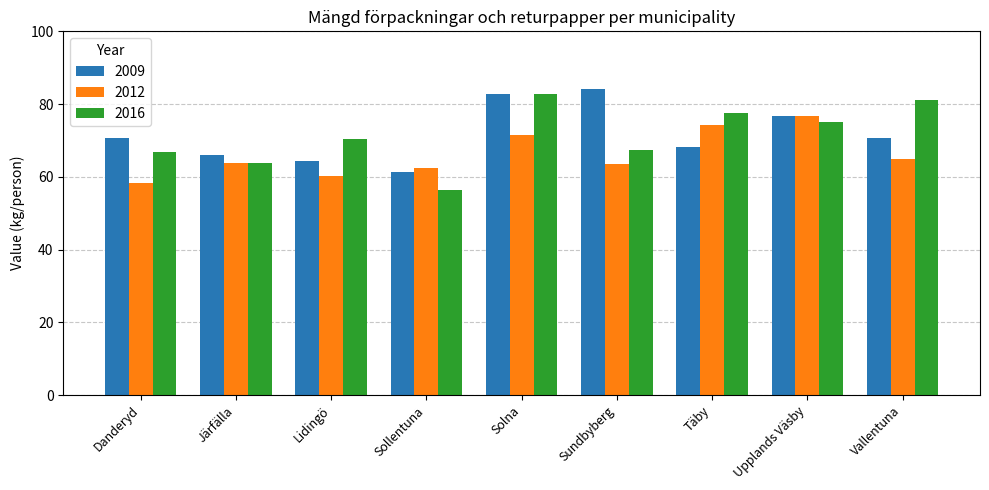

Read the 2012 value at Sollentuna.

62.3